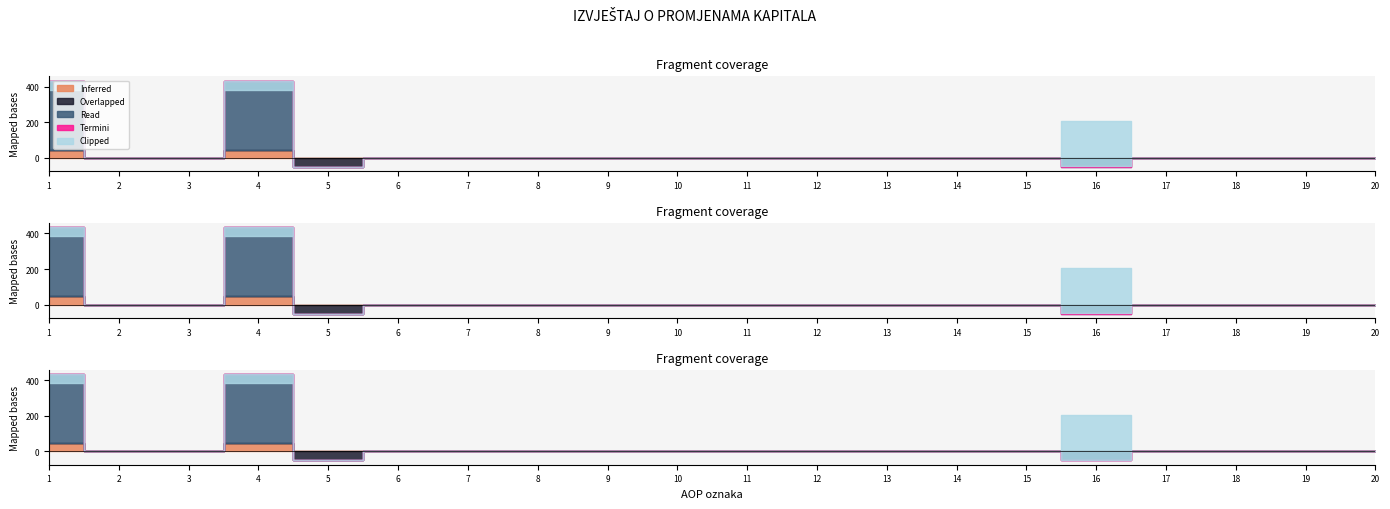

True or false: Overlapped has more than 1 interior local peaks.

False